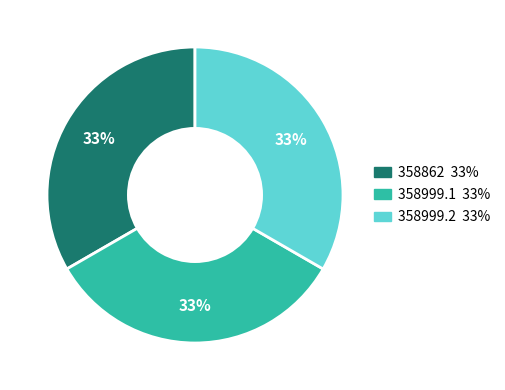

Does any single category account for the majority?

No